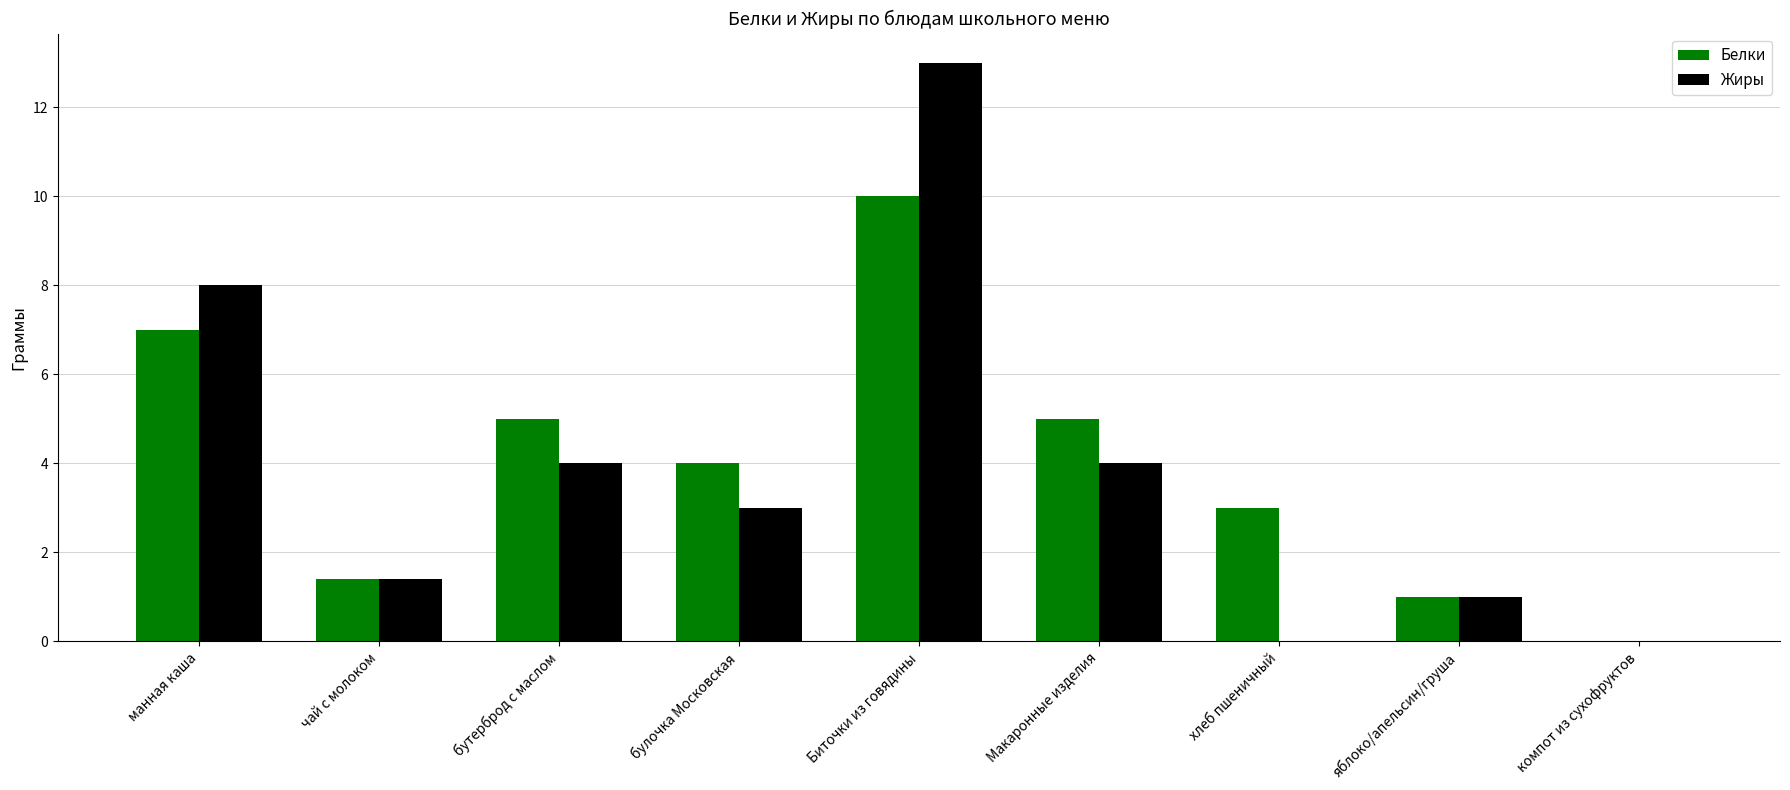

Which series changed the most between Биточки из говядины and Макаронные изделия?

Жиры